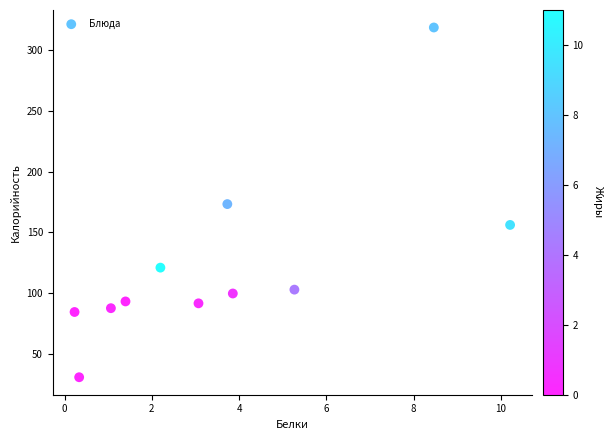

What is the average X value?

3.6